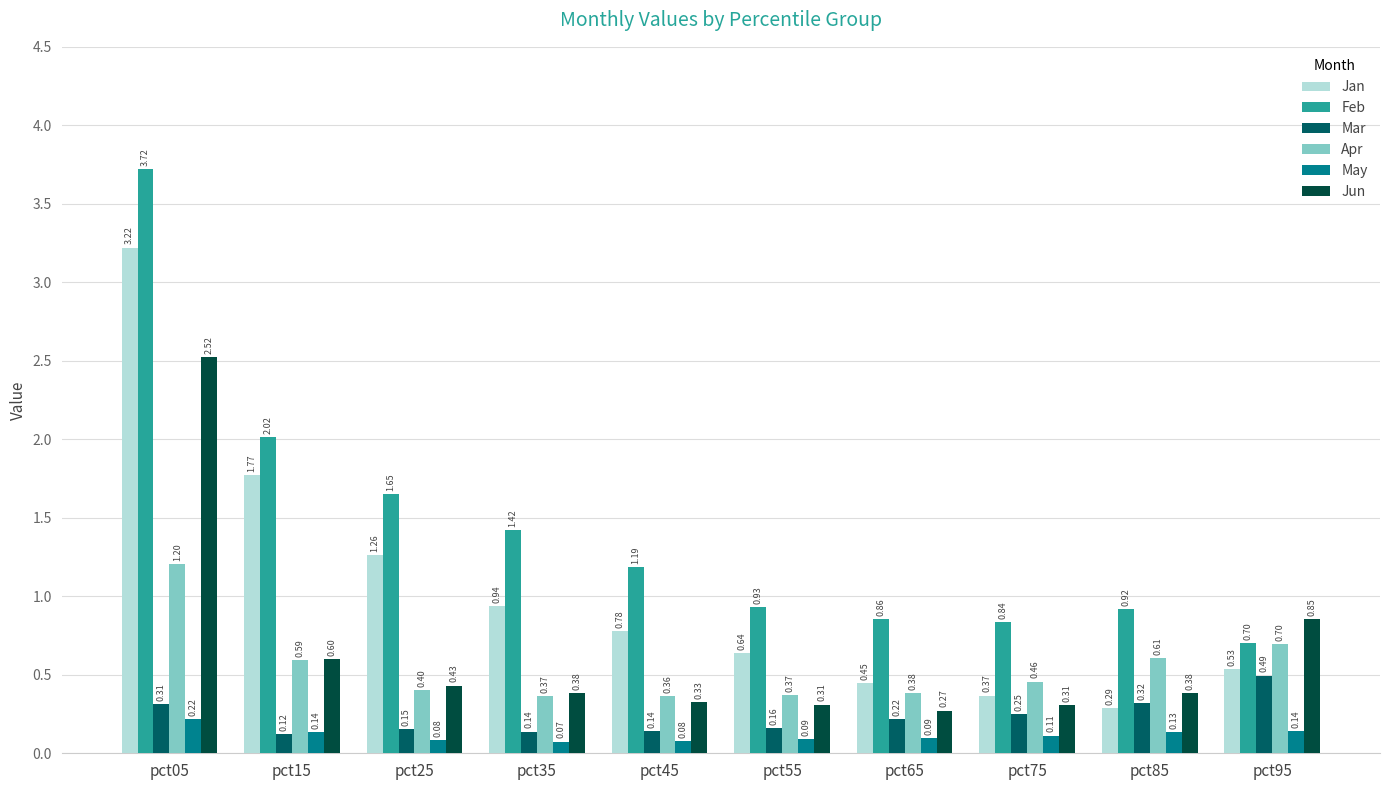

Which category has the lowest value across all series?

pct35